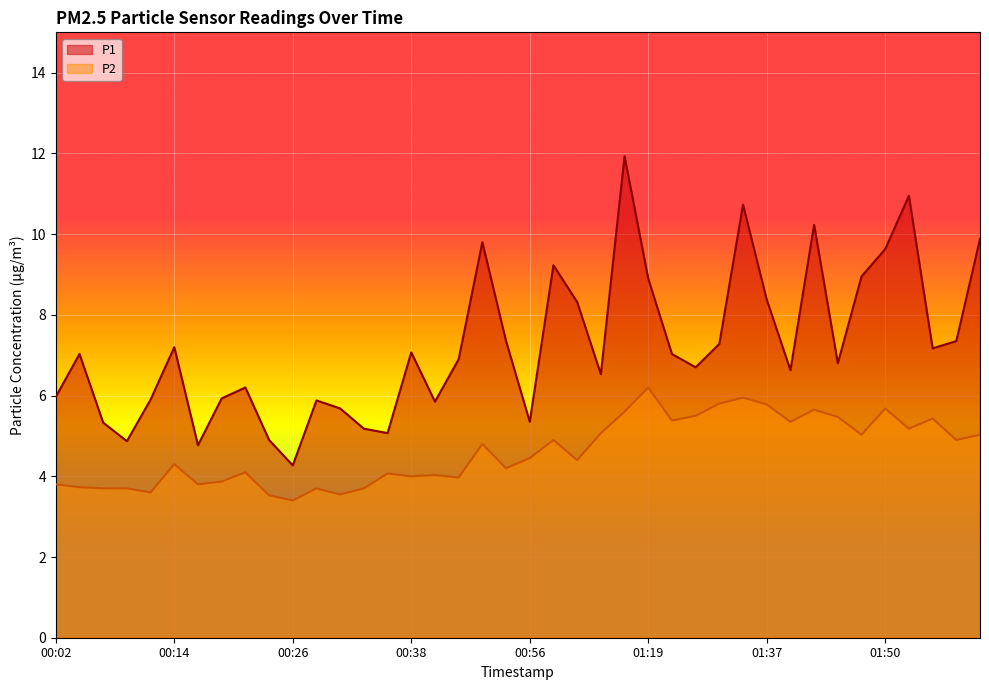

Reading left to right, list all the values displayed in this chart.

P1: 6.0	7.0	5.3	4.9	5.9	7.2	4.8	5.9	6.2	4.9	4.3	5.9	5.7	5.2	5.1	7.1	5.8	6.9	9.8	7.3	5.3	9.2	8.3	6.5	11.9	8.9	7.0	6.7	7.3	10.7	8.4	6.6	10.2	6.8	8.9	9.6	10.9	7.2	7.3	9.9
P2: 3.8	3.7	3.7	3.7	3.6	4.3	3.8	3.9	4.1	3.5	3.4	3.7	3.5	3.7	4.1	4.0	4.0	4.0	4.8	4.2	4.5	4.9	4.4	5.1	5.6	6.2	5.4	5.5	5.8	6.0	5.8	5.3	5.7	5.5	5.0	5.7	5.2	5.4	4.9	5.0